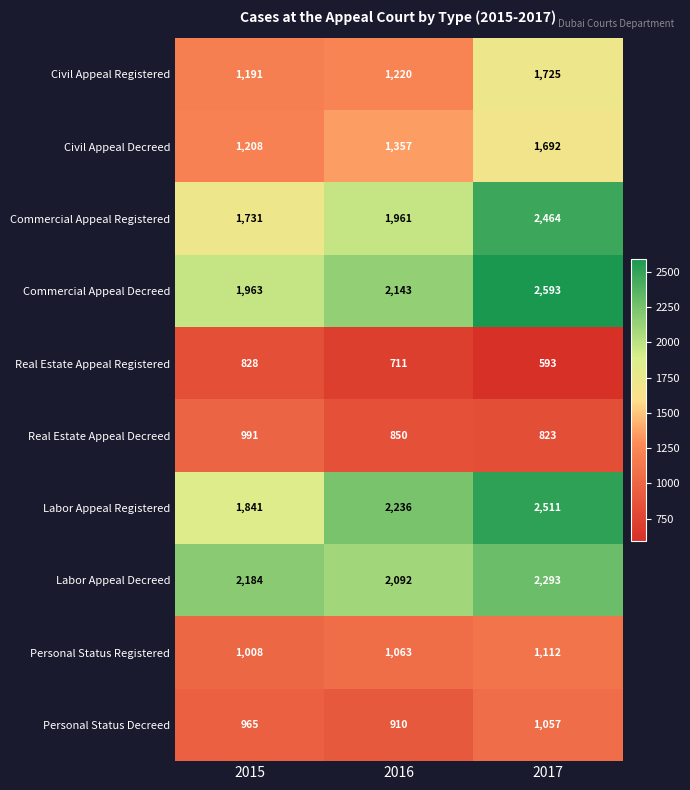

Rank the series at 2015 from lowest to highest value.

Real Estate Appeal Registered, Personal Status Decreed, Real Estate Appeal Decreed, Personal Status Registered, Civil Appeal Registered, Civil Appeal Decreed, Commercial Appeal Registered, Labor Appeal Registered, Commercial Appeal Decreed, Labor Appeal Decreed